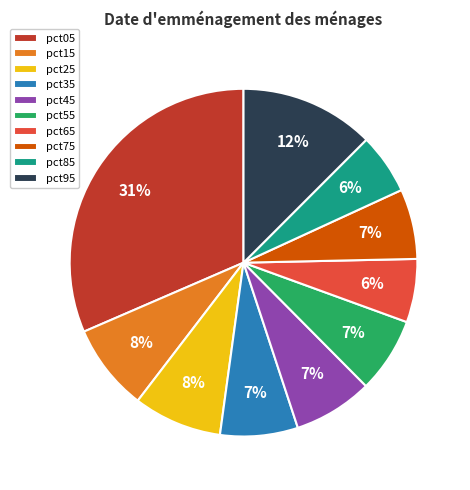

Is there a majority slice in this chart?

No